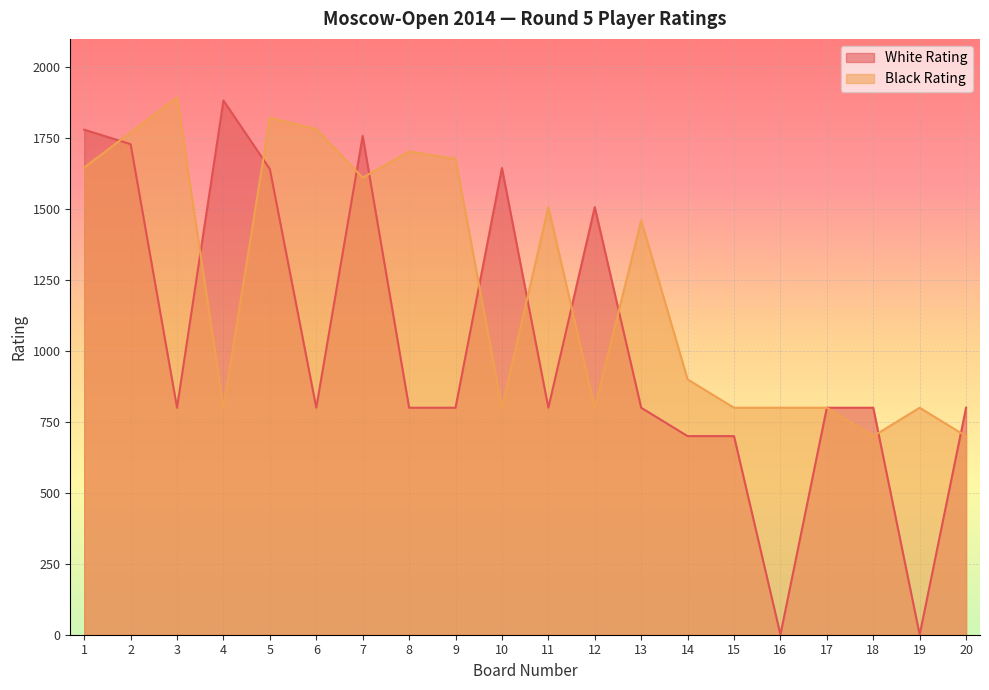

Between 1 and 15, which series saw the biggest shift?

White Rating